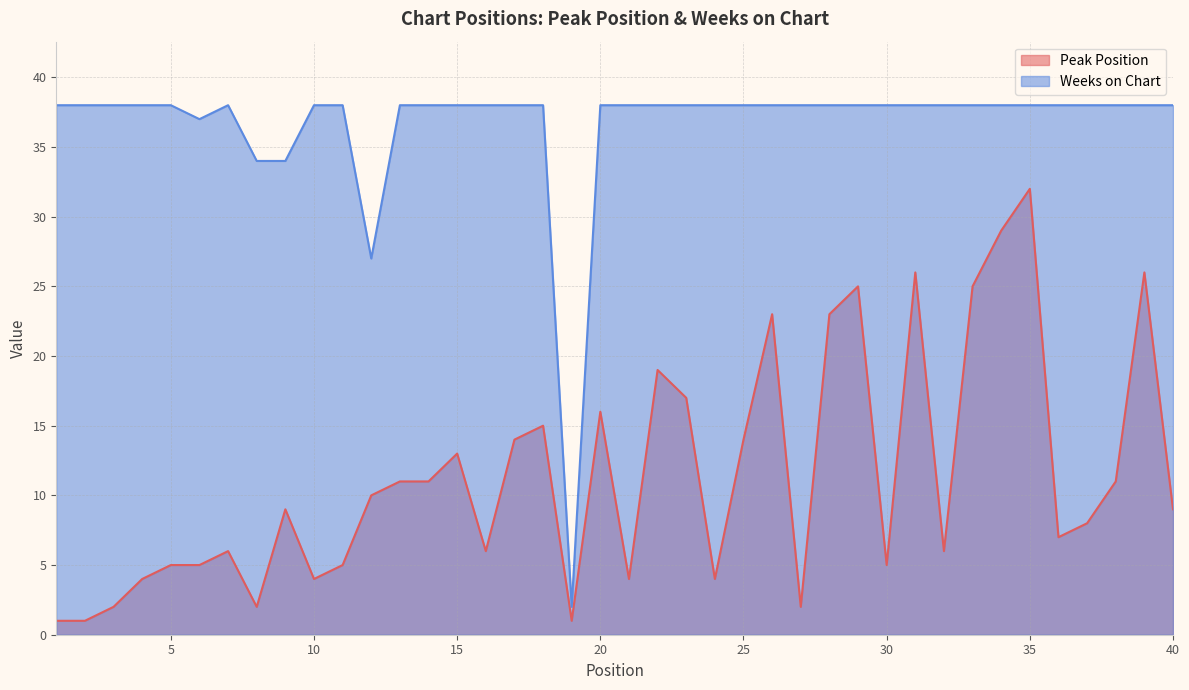

True or false: Peak Position and Weeks on Chart cross at least once.

False